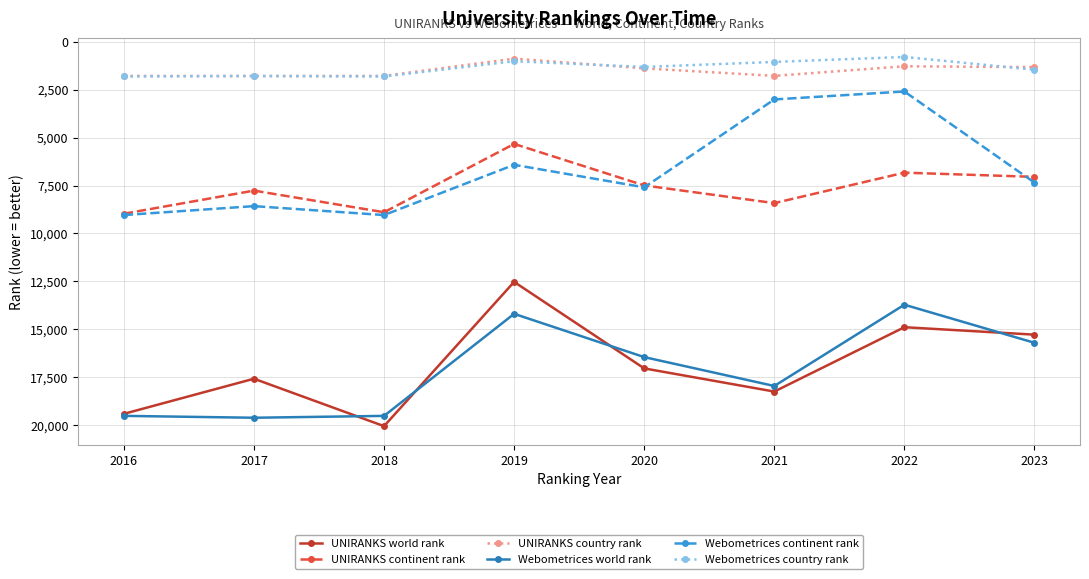

What is the difference between the second highest and minimum values in the Webometrices continent rank series?

6448